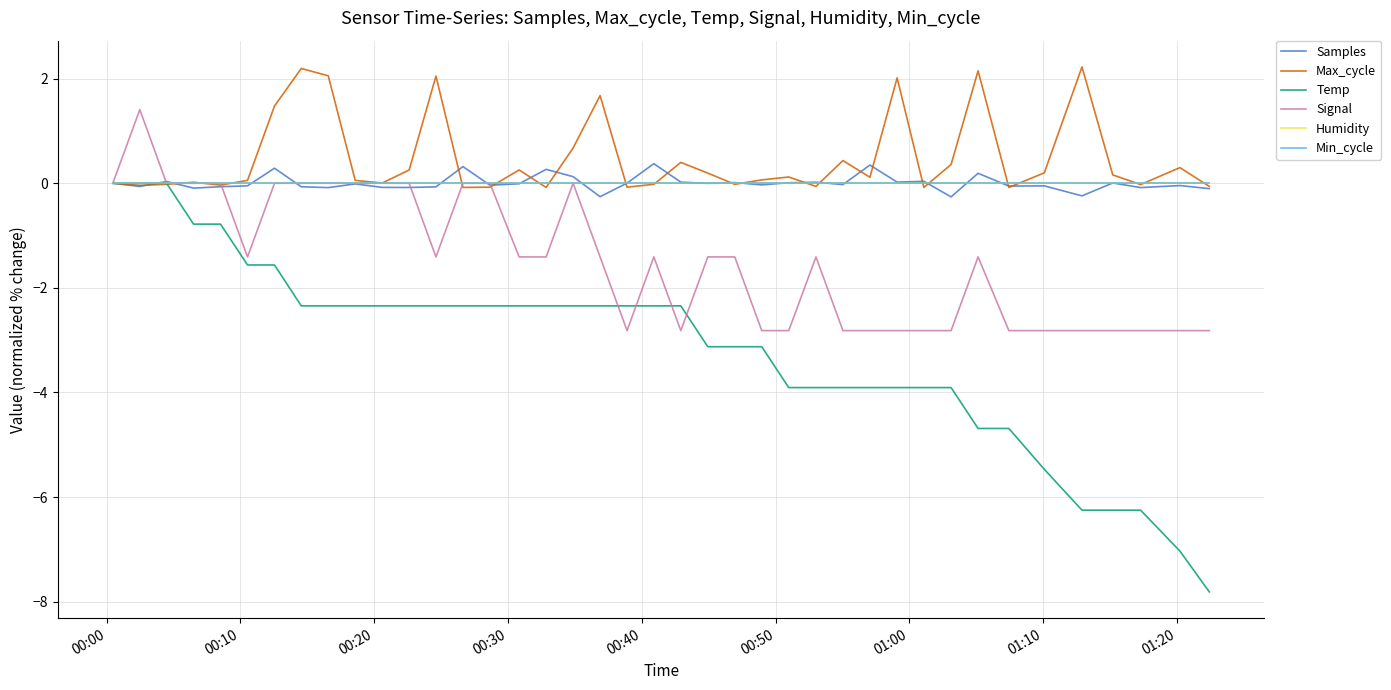

Which series has the widest spread of values?

Temp